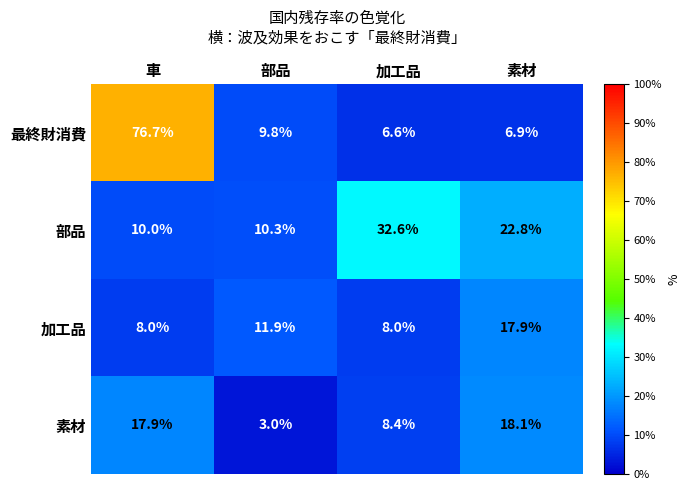

At which category is the sum across all series the highest?

車